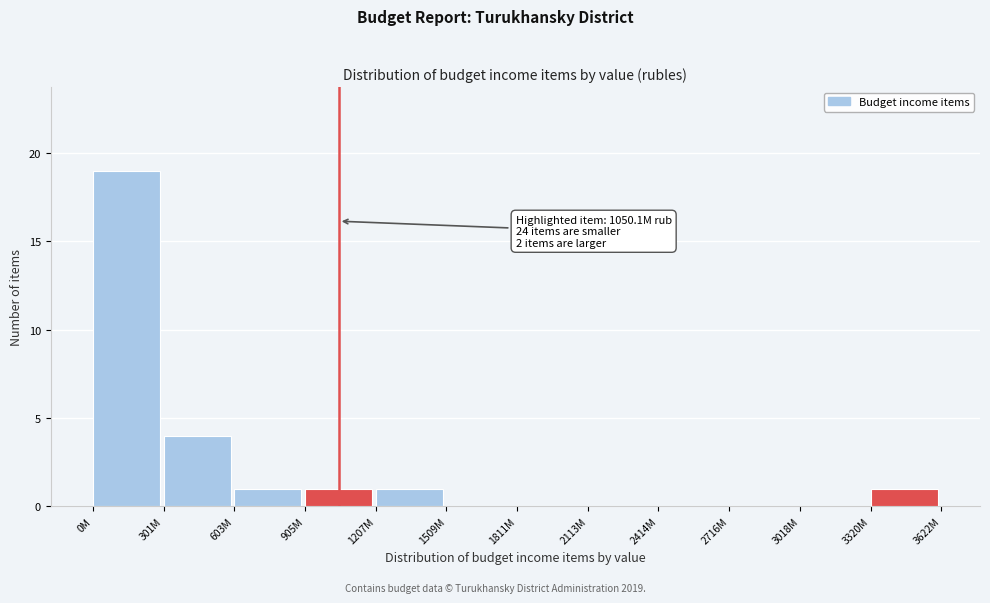

Reading right to left, what are all the values shown in this chart?

3320M=1	3018M=0	2716M=0	2414M=0	2113M=0	1811M=0	1509M=0	1207M=1	905M=1	603M=1	301M=4	0M=19